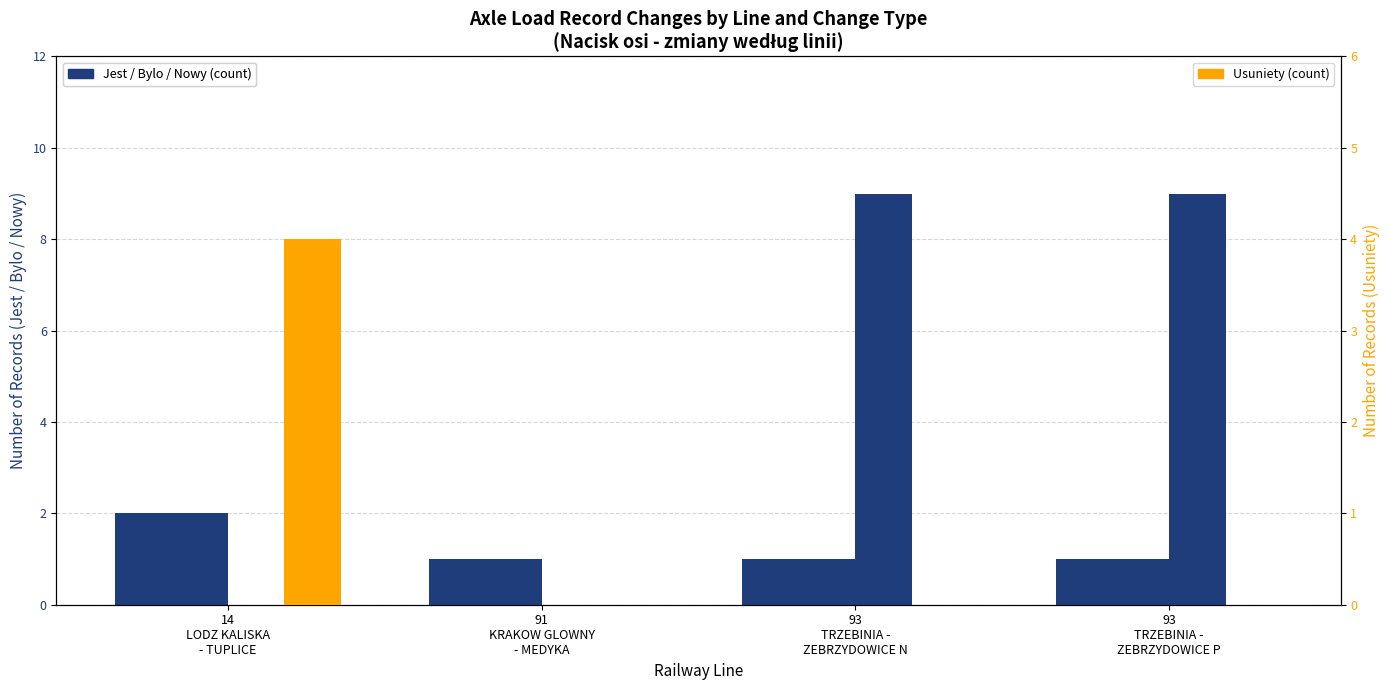

Which series has the largest range (max minus min)?

Nowy